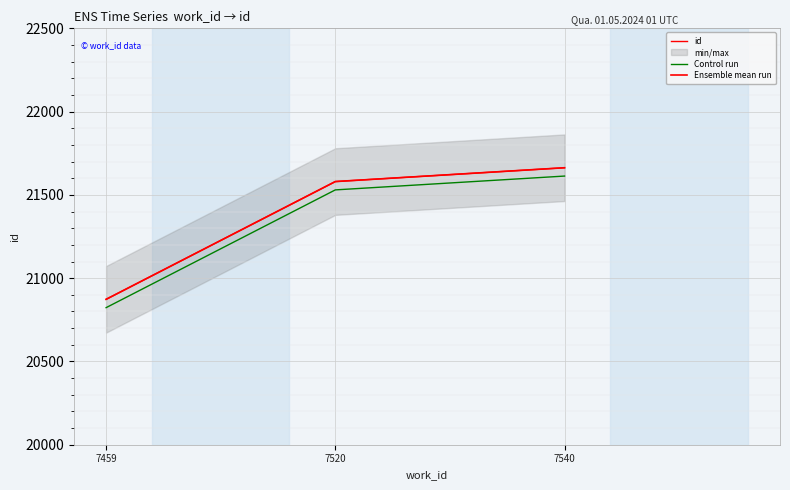

Which series has the widest spread of values?

id